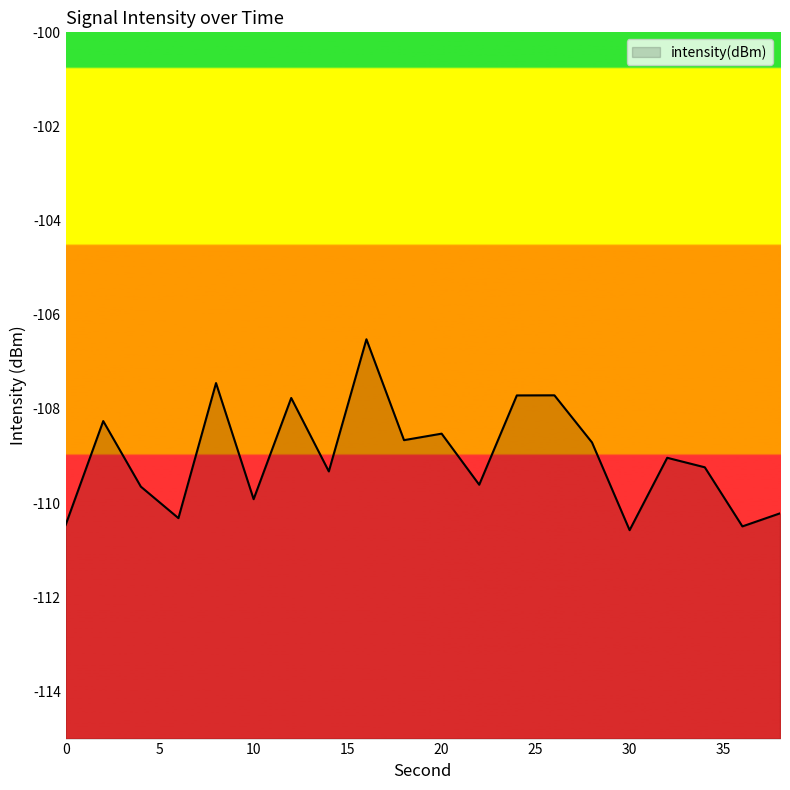

Is it true that the value at 26 is -166.1?

False